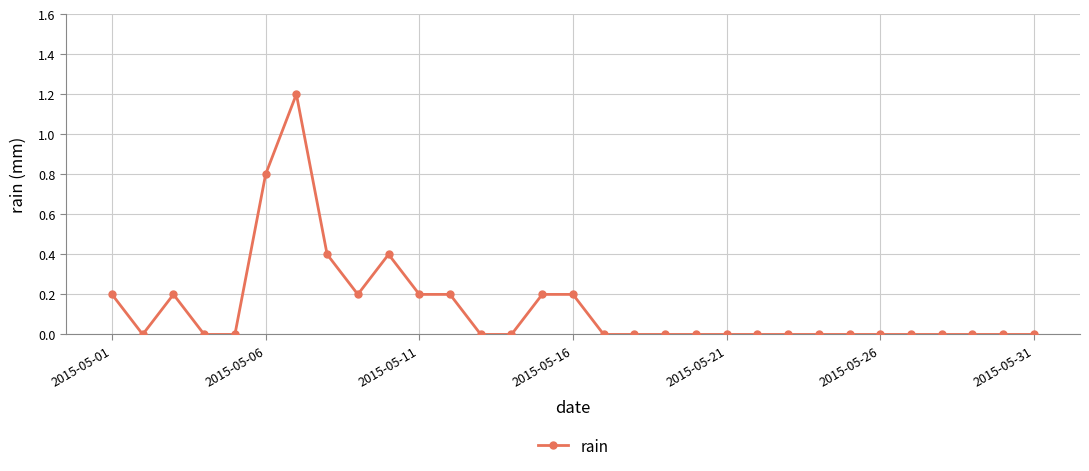

What is the value of the 9th point from the left?

0.2